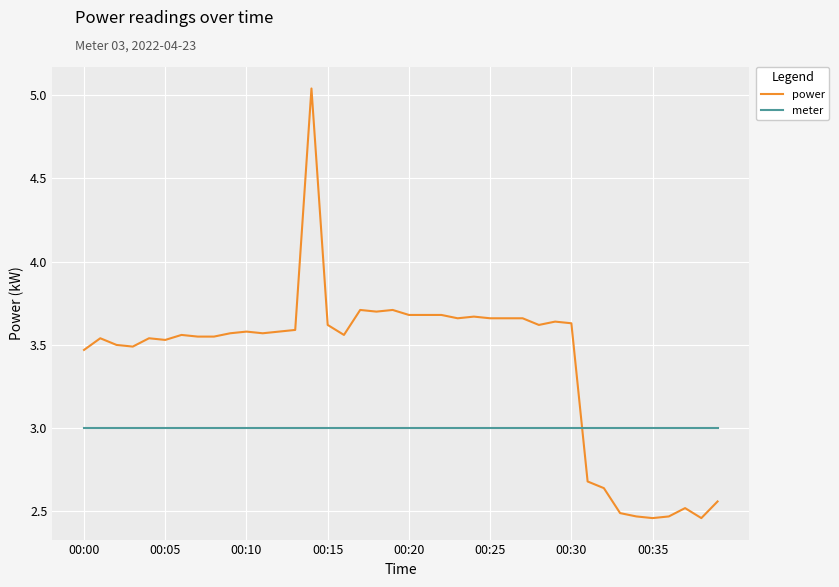

True or false: power has more than 2 points higher than both neighbors.

True